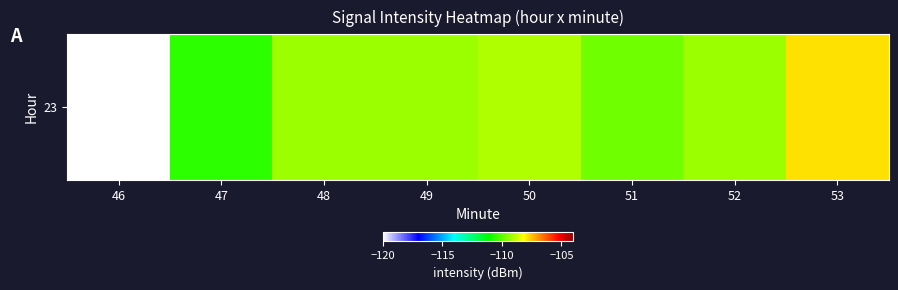

What is the average value?

-110.7